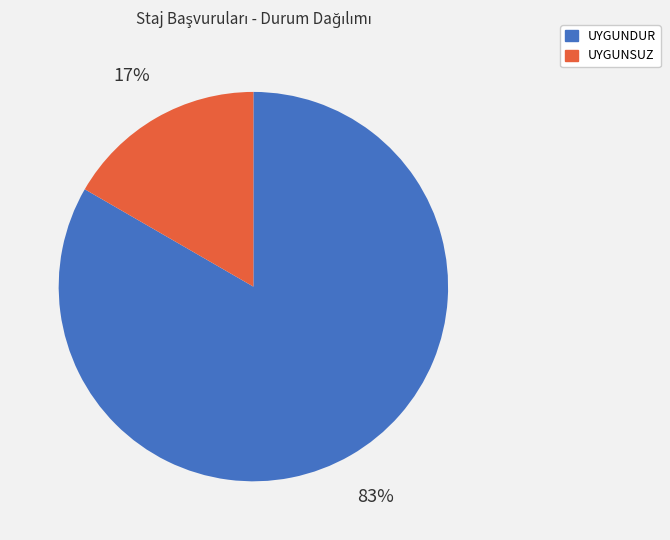

Count the number of slices in the pie.

2